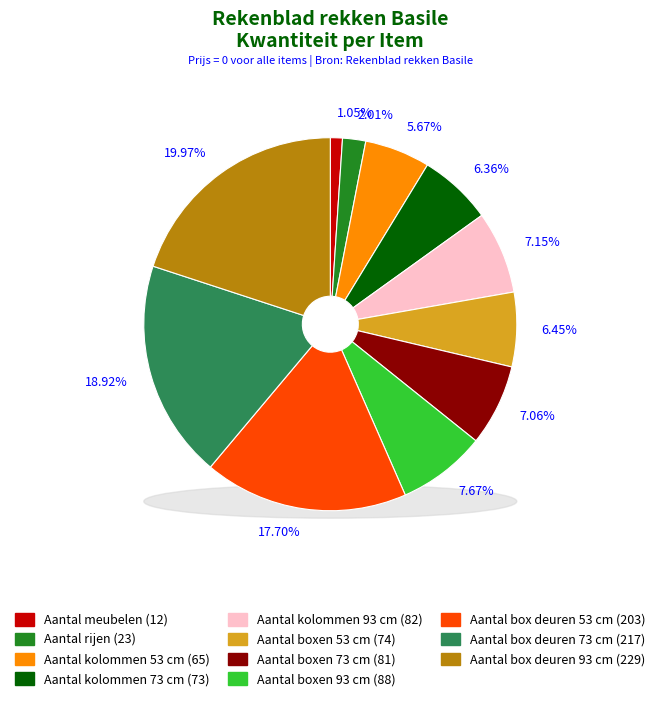

What is the ratio of the value at Aantal boxen 73 cm to the value at Aantal boxen 93 cm?

0.9